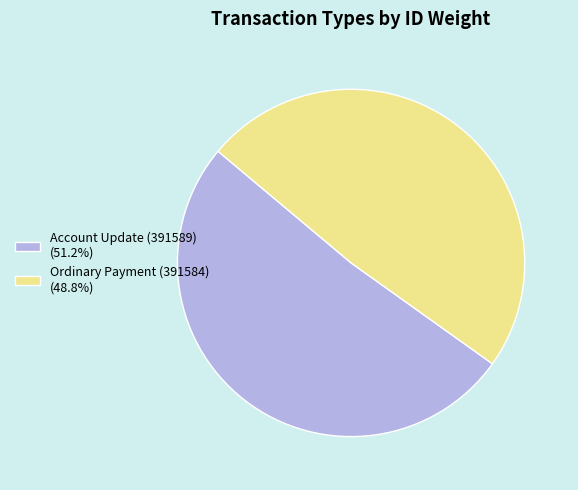

How many segments does this pie chart have?

2